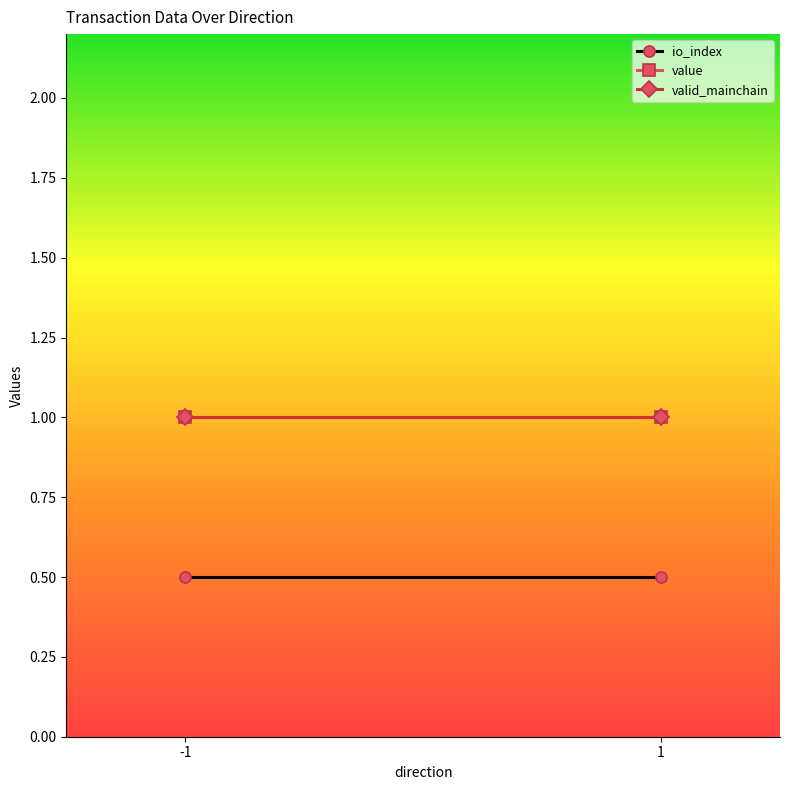

True or false: valid_mainchain has a value of 1.0 at -1.

True